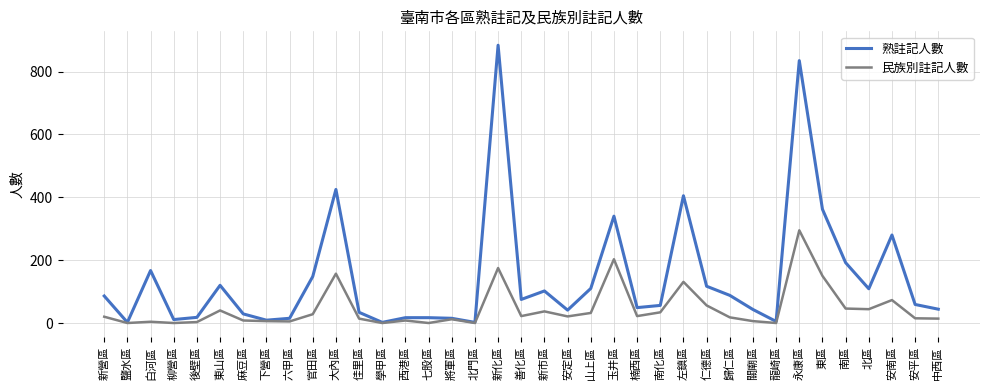

What is the maximum value shown in the chart?

884